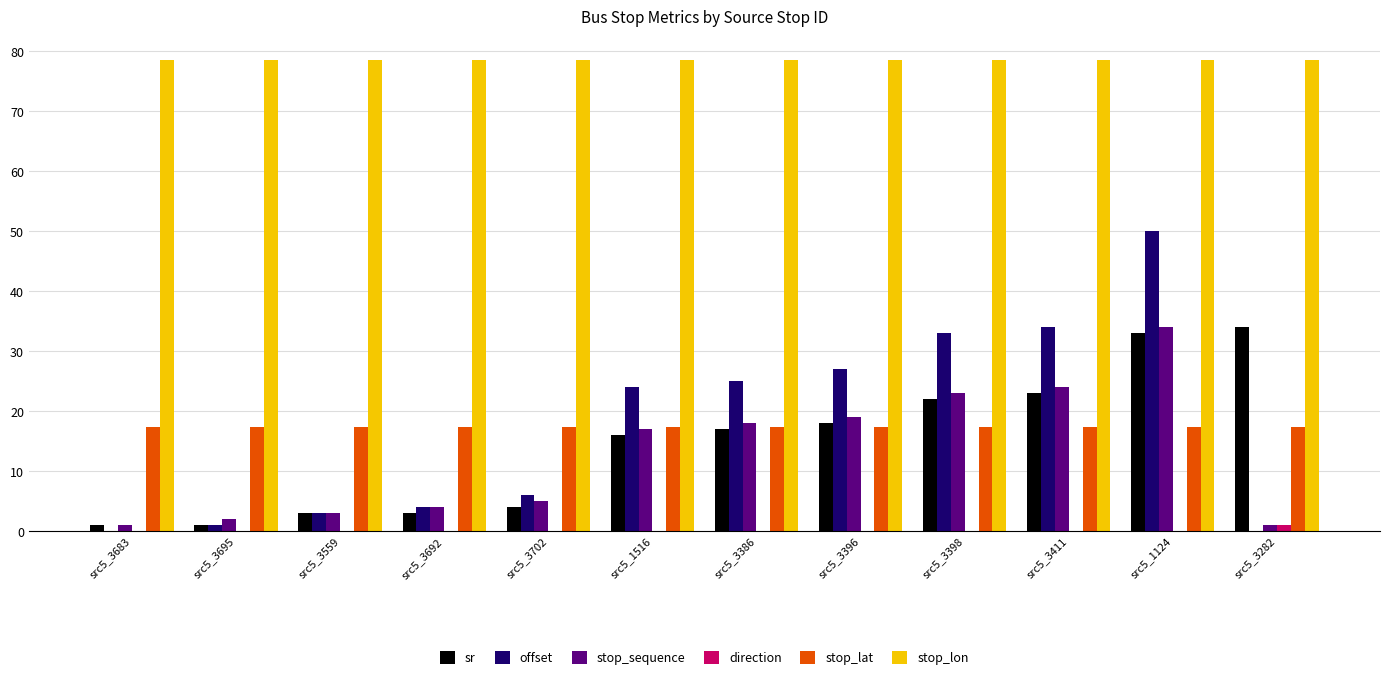

The value of offset at src5_1516 is 36.3. True or false?

False